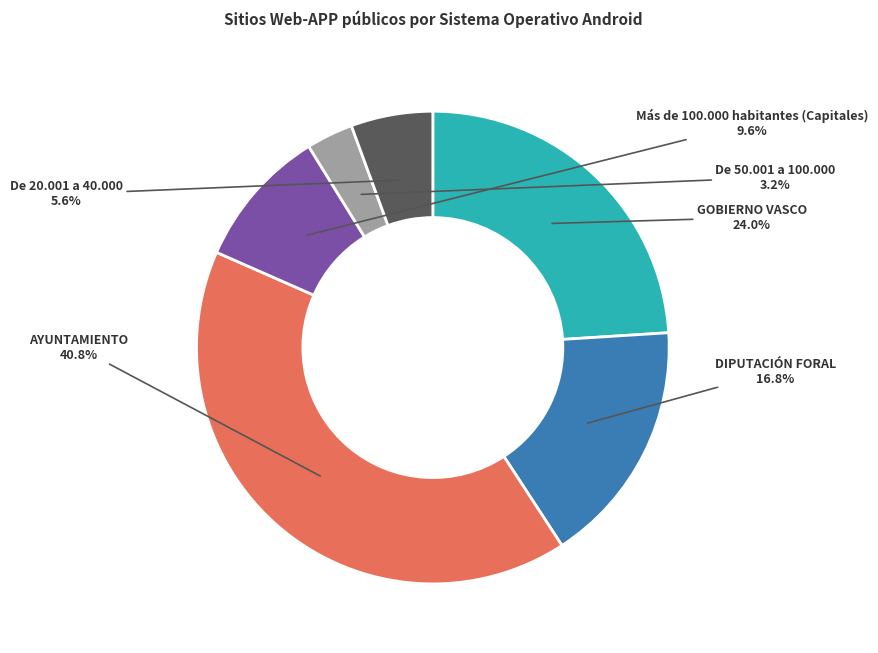

Rank the categories by value from highest to lowest.

AYUNTAMIENTO, GOBIERNO VASCO, DIPUTACIÓN FORAL, Más de 100.000 habitantes (Capitales), De 20.001 a 40.000, De 50.001 a 100.000